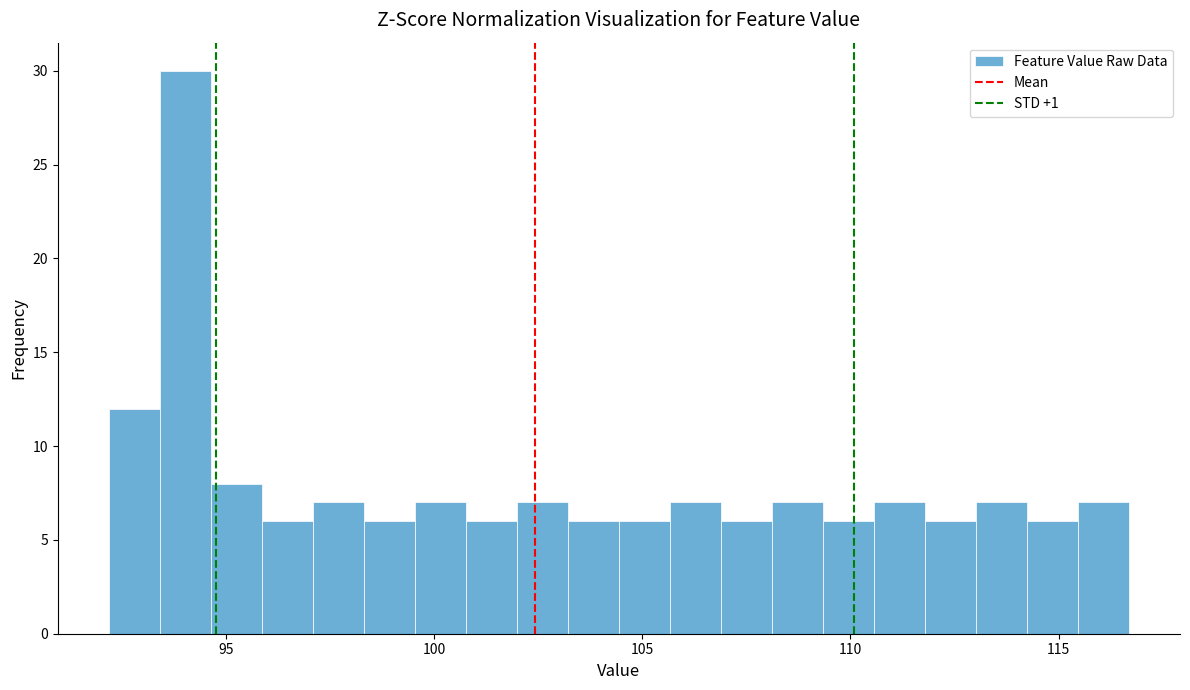

Read against the x-axis, roughly where is the centre of the tallest bar?

94.0